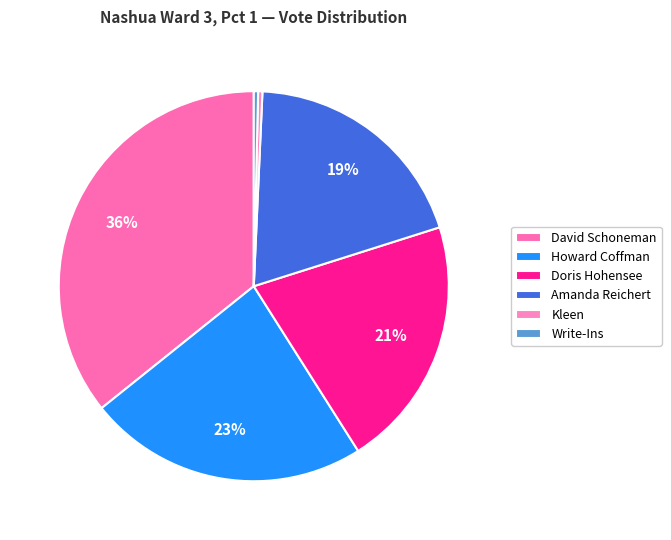

How many segments does this pie chart have?

6